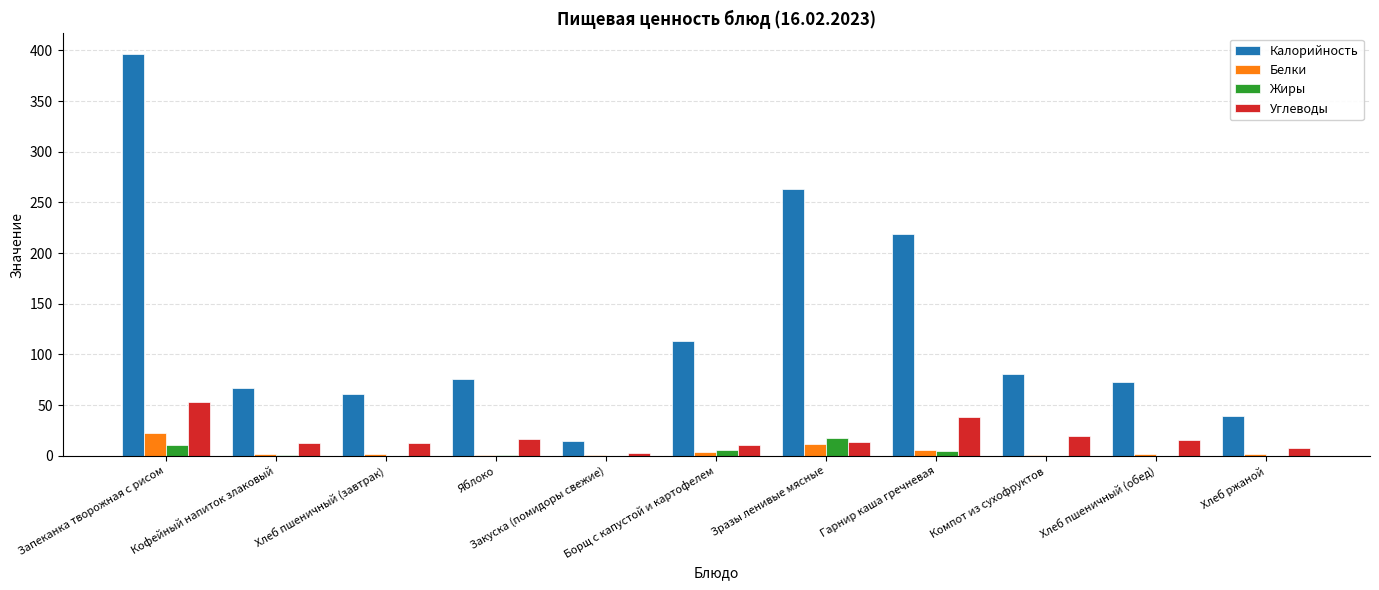

What are all the series names shown in the legend?

Калорийность, Белки, Жиры, Углеводы